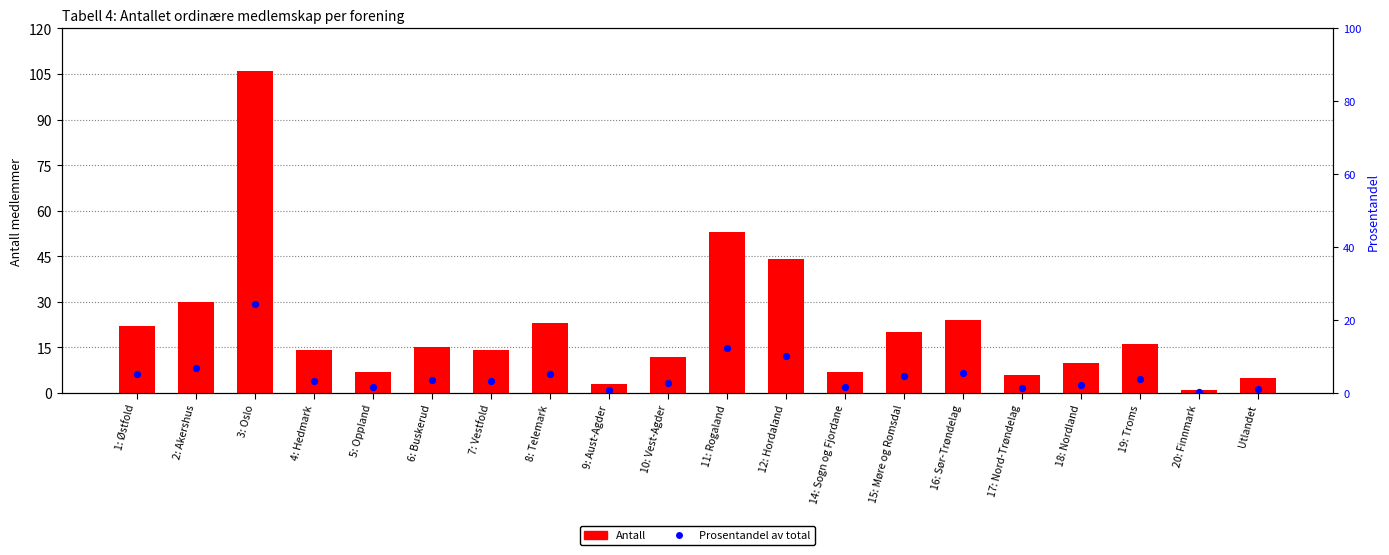

Which series contains the highest Y value?

Antall